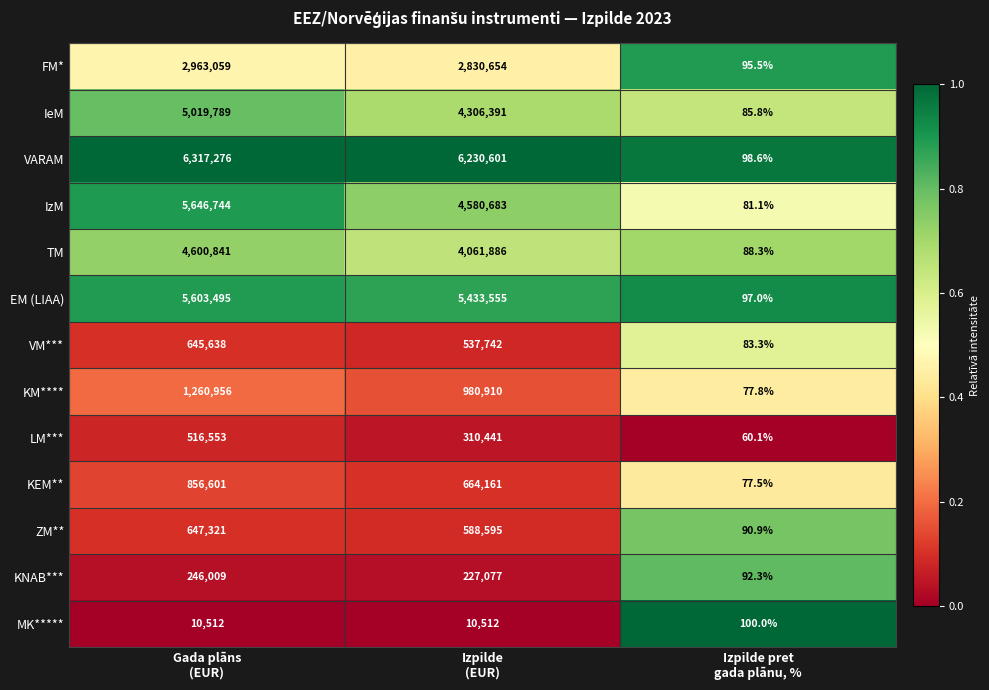

What is the minimum value shown in the chart?

60.1